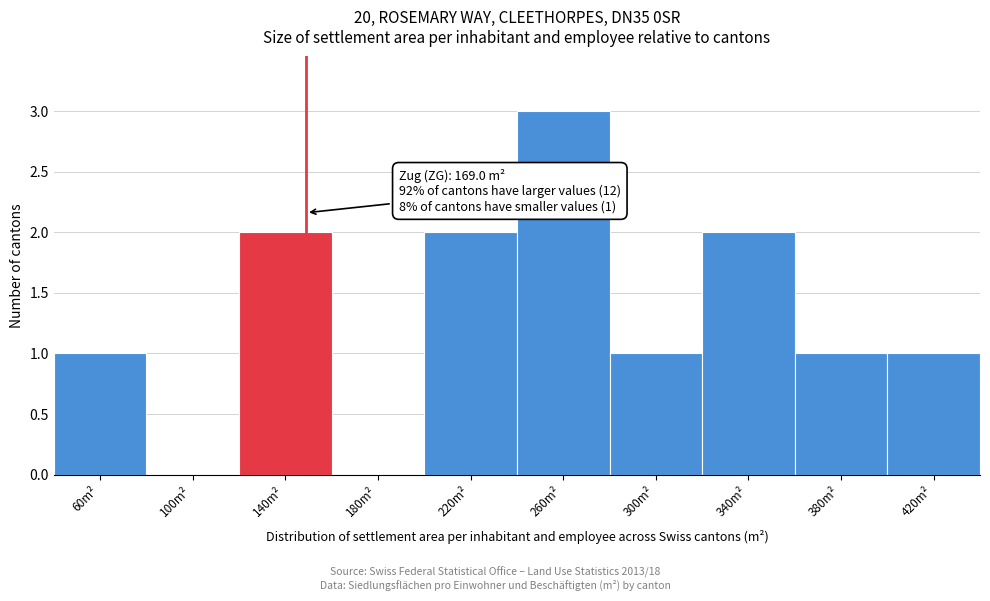

Reading right to left, list all the values displayed in this chart.

420m²=1	380m²=1	340m²=2	300m²=1	260m²=3	220m²=2	180m²=0	140m²=2	100m²=0	60m²=1